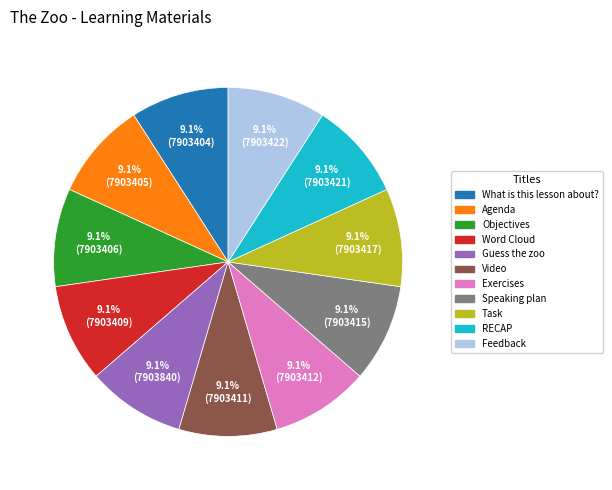

Does RECAP represent more than half of the total?

No